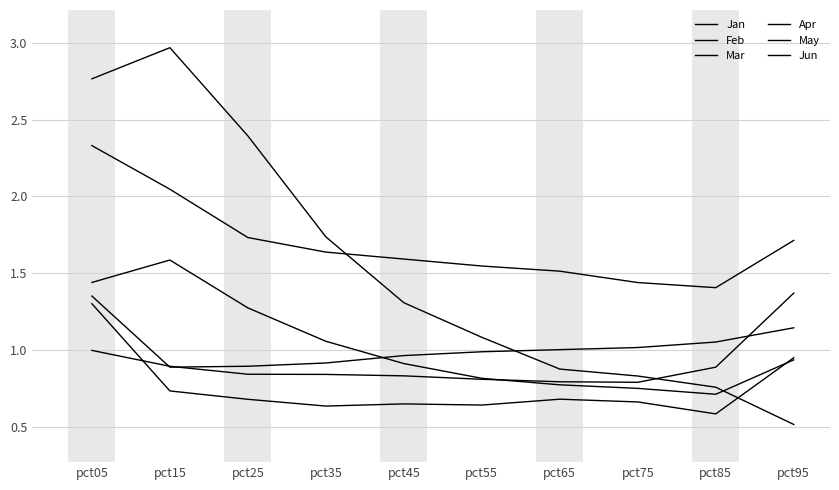

What is the difference between the maximum and minimum values in the Jan series?

2.5